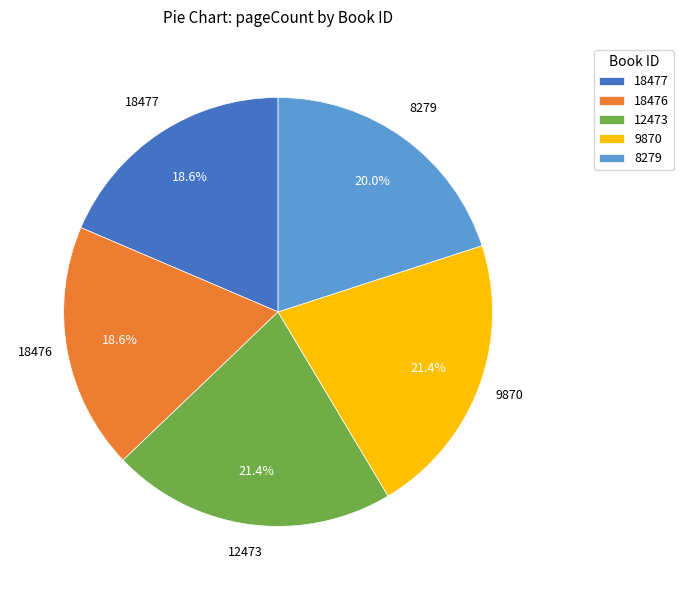

The 8279 slice represents 32% of the pie. True or false?

False